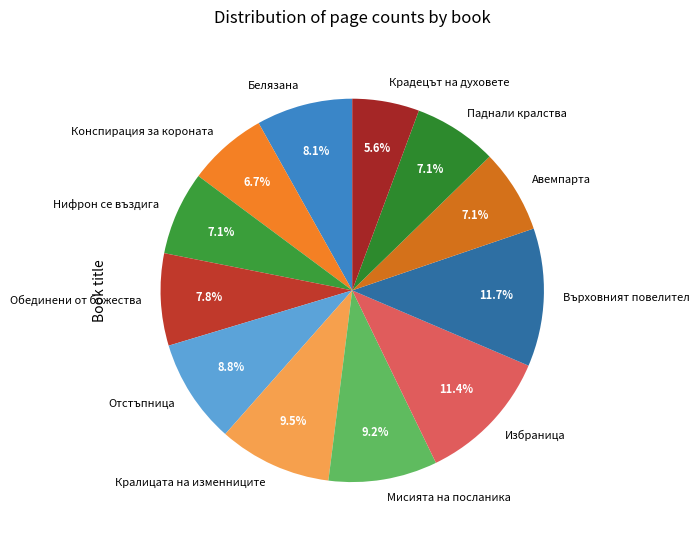

Is Авемпарта the majority of the pie?

No